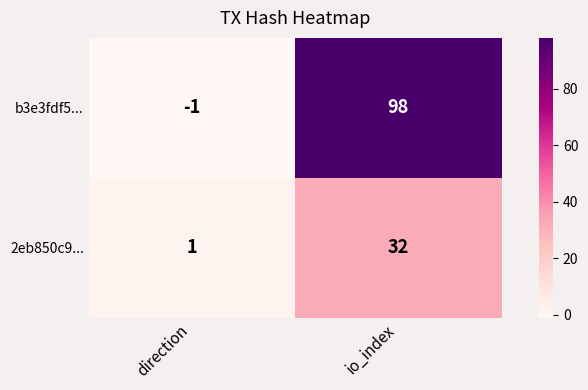

At which category does the chart reach its minimum across all series?

direction